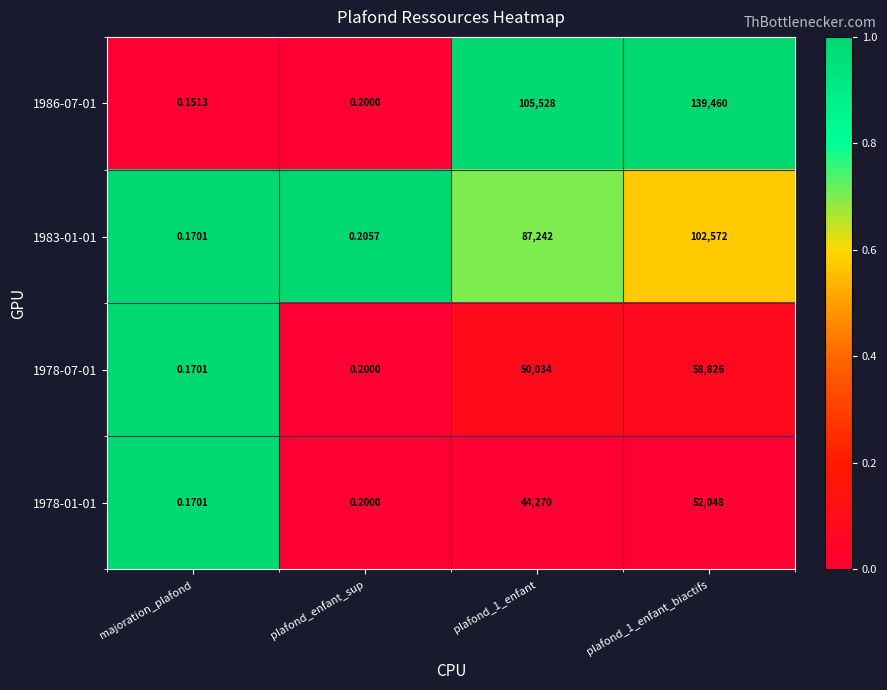

At which category does the chart reach its minimum across all series?

majoration_plafond